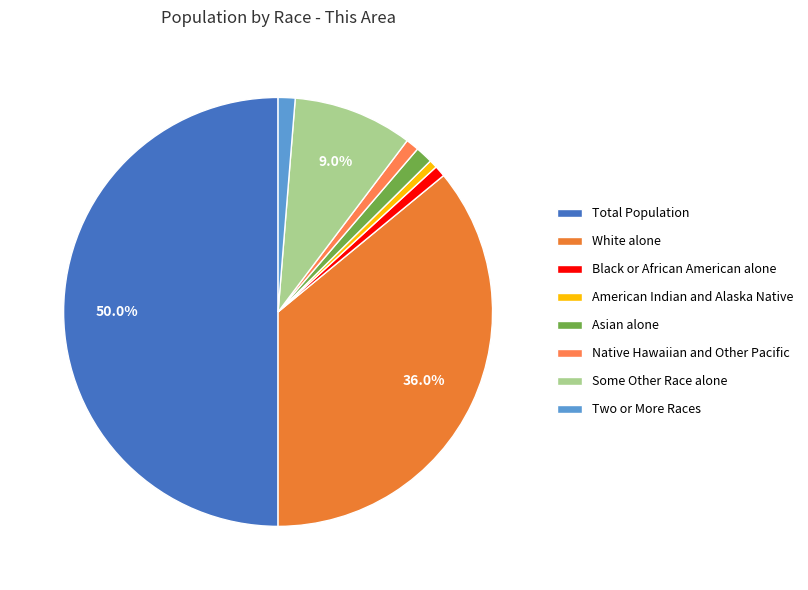

Does Native Hawaiian and Other Pacific represent more than half of the total?

No